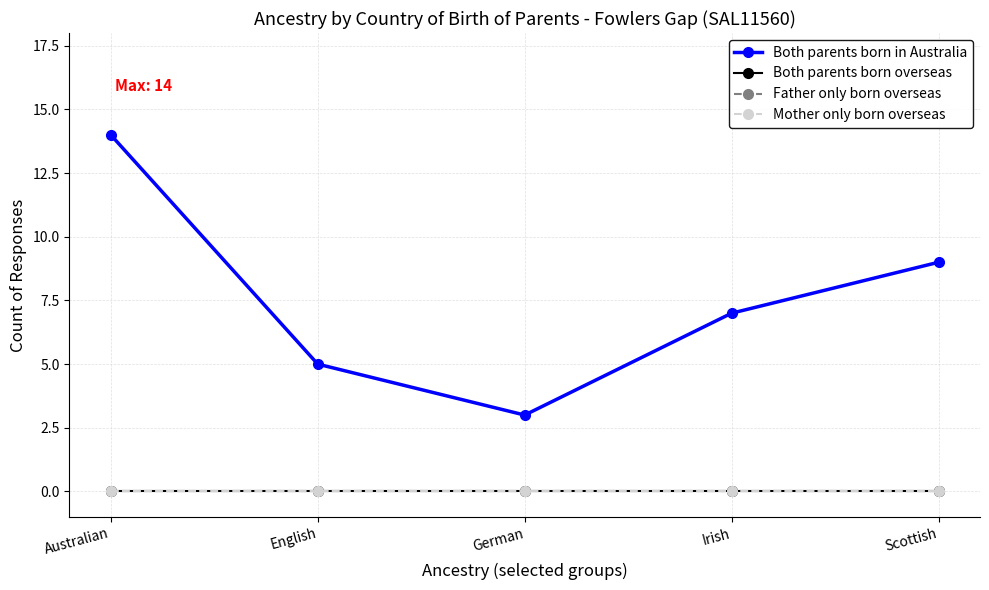

Is this an area chart (filled region under the line)?

No